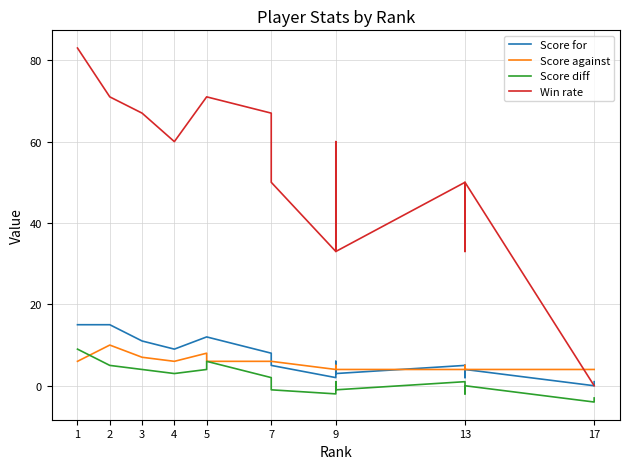

How many categories are shown in the chart?

20